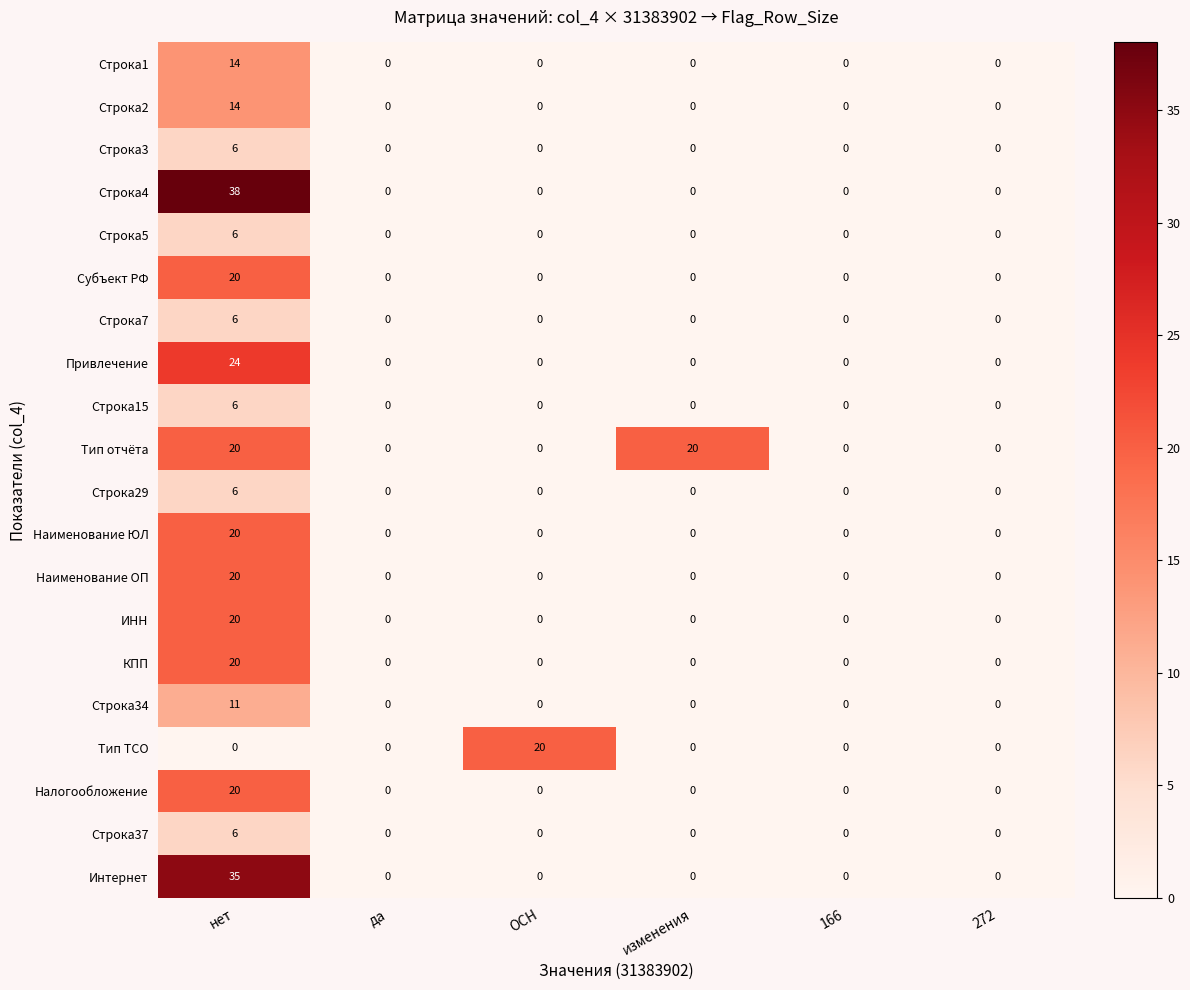

Which series changed the most between нет and изменения?

Строка4